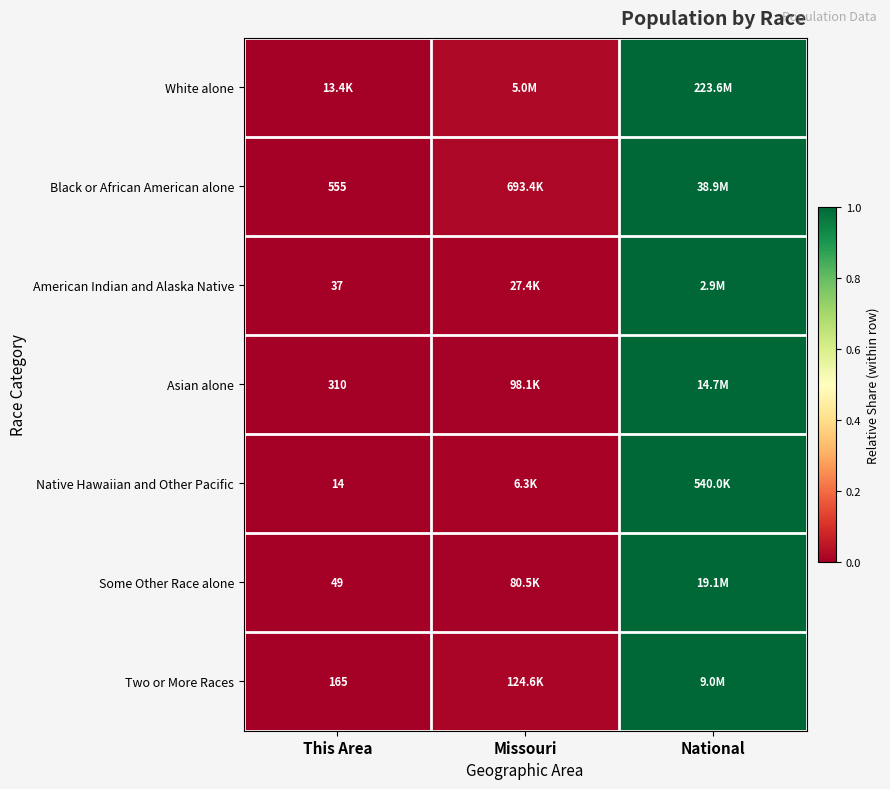

The value of Black or African American alone at Missouri is 0.0. True or false?

False